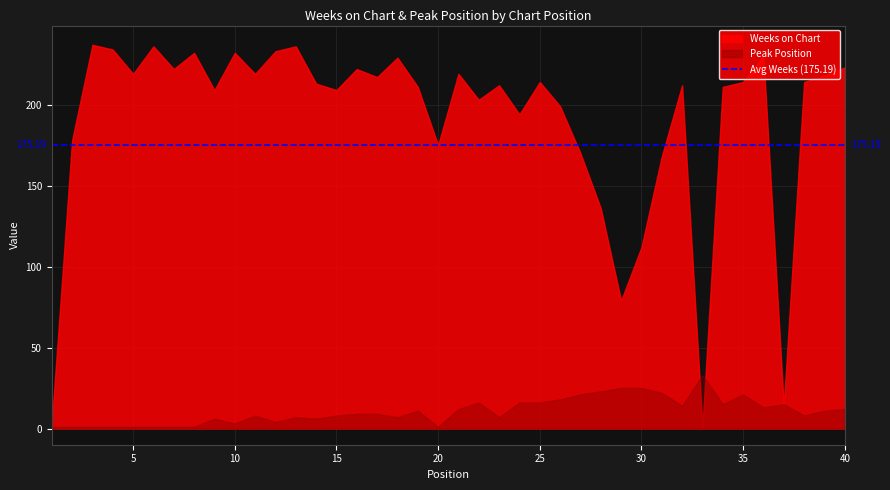

What is the sum of the Weeks on Chart values at 16 and 9?

431